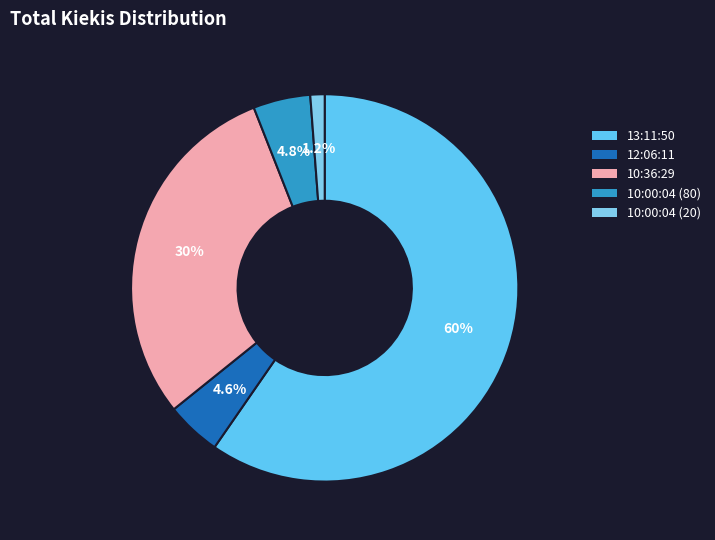

Which slice is the smallest?

10:00:04 (20)